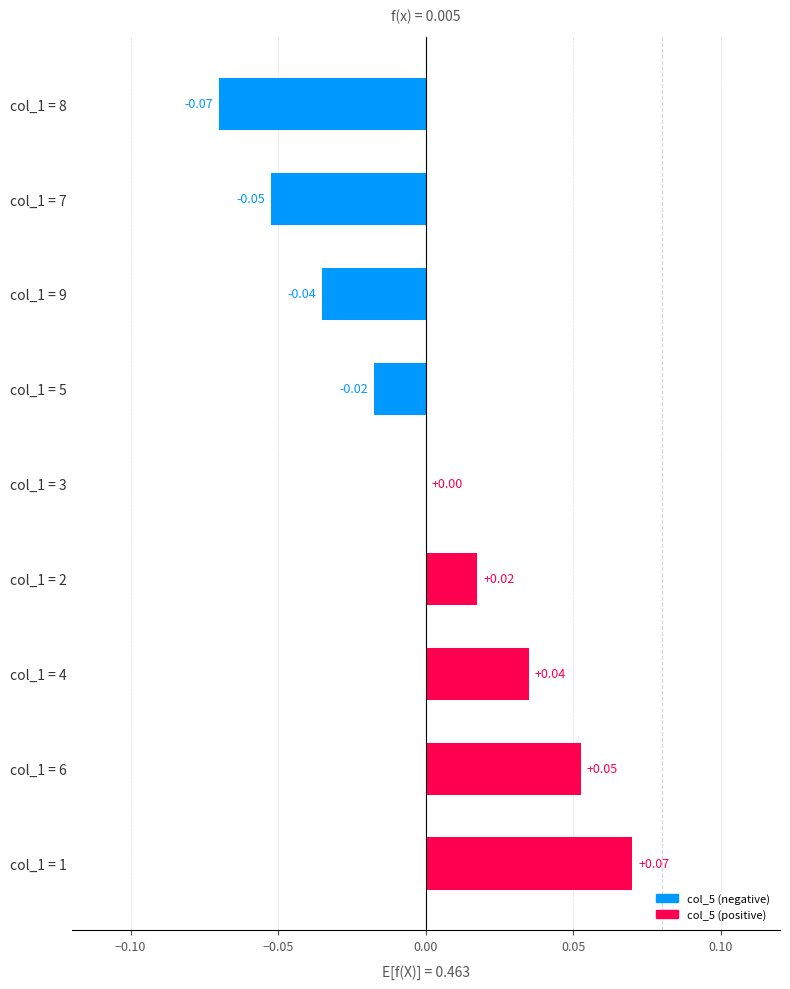

Which has a higher value, col_1 = 8 or col_1 = 4?

col_1 = 4